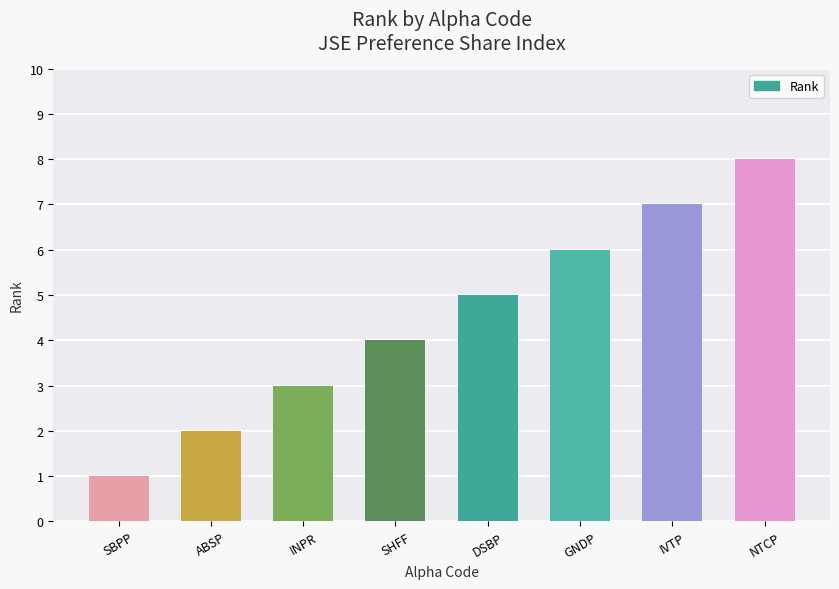

What is the ratio of the value at ABSP to the value at INPR?

0.7